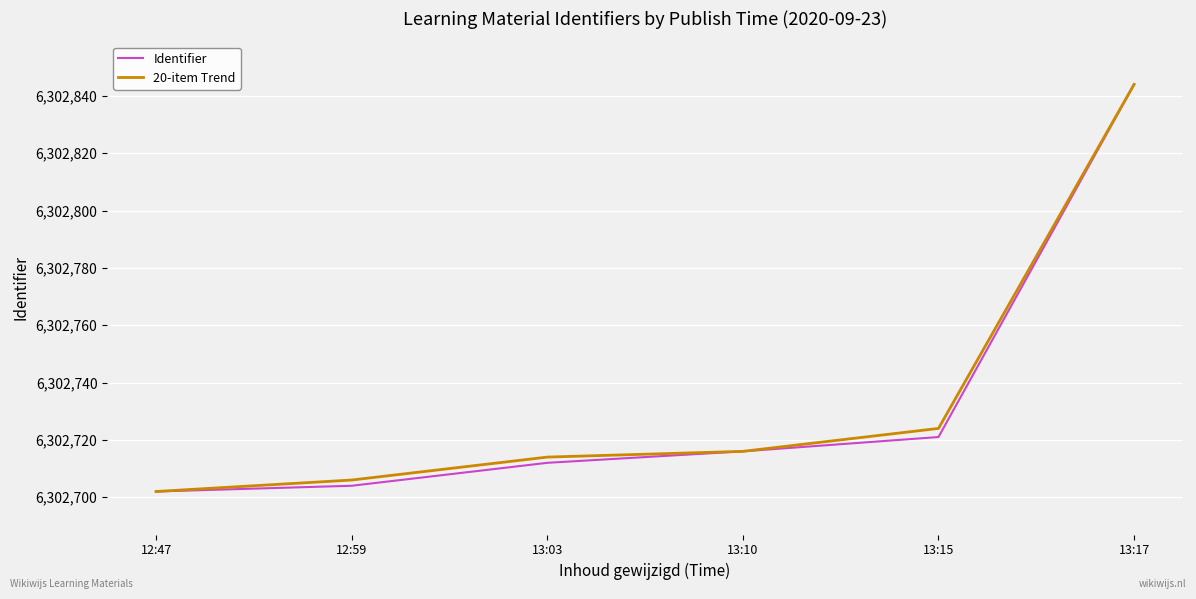

Reading left to right, transcribe all the data shown in this chart.

Identifier: 12:47=6302702	12:59=6302704	13:03=6302712	13:10=6302716	13:15=6302721	13:17=6302844
20-item Trend: 12:47=6302702	12:59=6302706	13:03=6302714	13:10=6302716	13:15=6302724	13:17=6302844